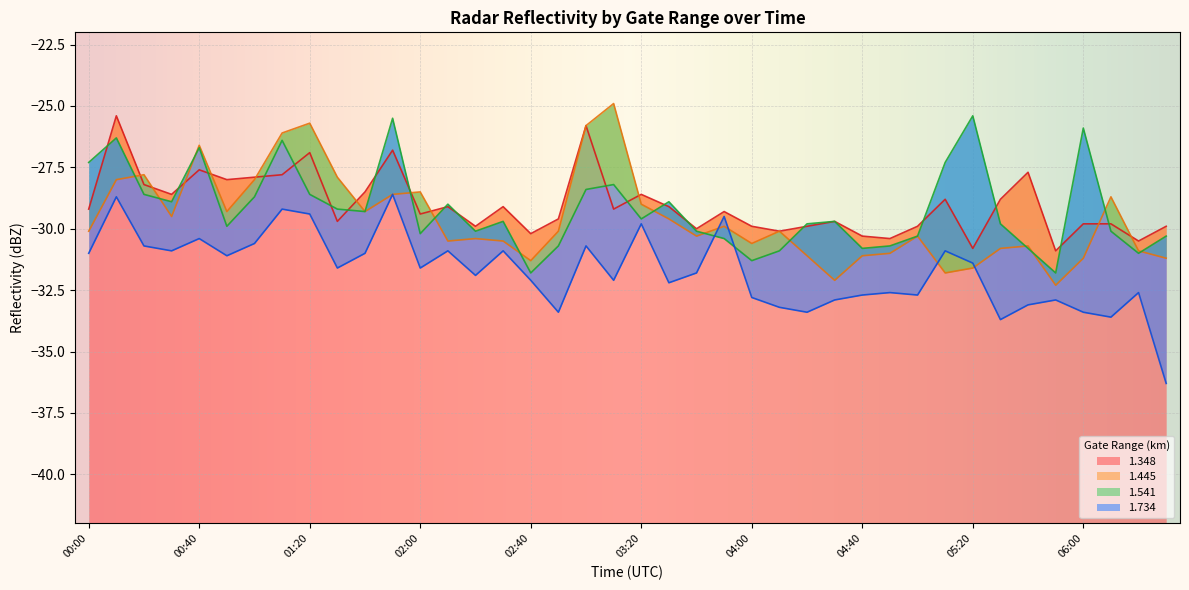

At which category does 1.445 reach its first local peak?

00:20